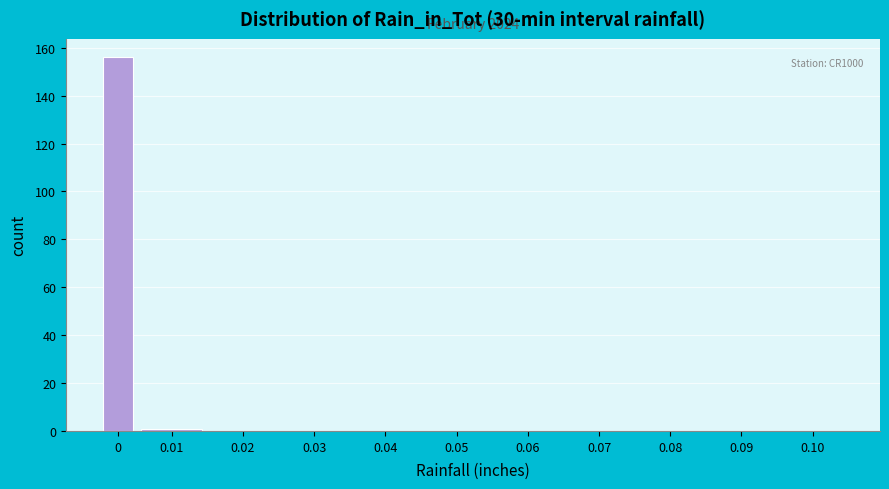

Reading left to right, list all the values displayed in this chart.

0=156	0.01=1	0.02=0	0.03=0	0.04=0	0.05=0	0.06=0	0.07=0	0.08=0	0.09=0	0.10=0